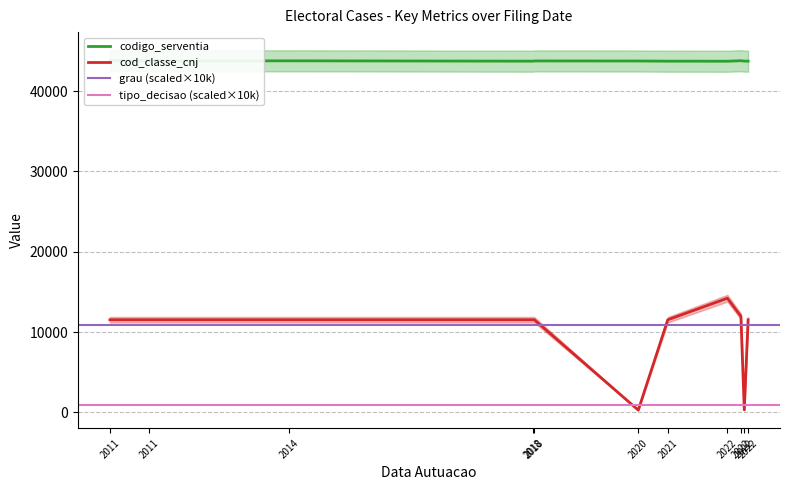

Is the value of codigo_serventia at 17/11/2022 greater than the value of tipo_decisao at 13/12/2022?

Yes